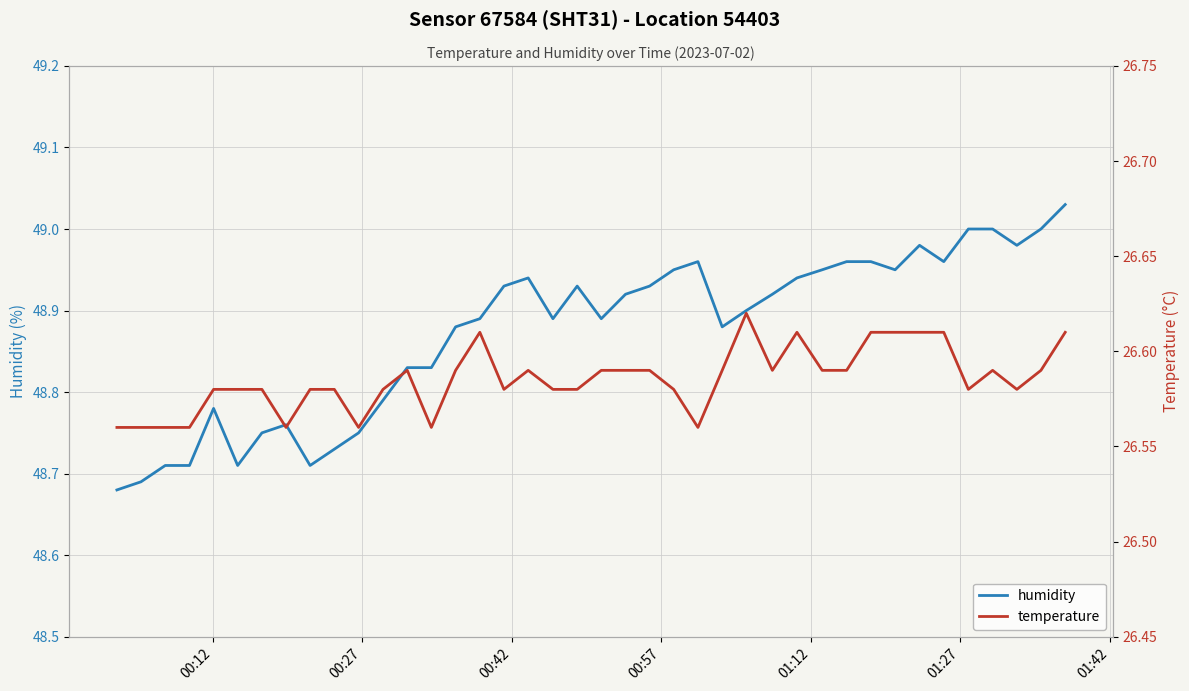

Reading left to right, extract all data points from this chart.

humidity: 48.7	48.7	48.7	48.7	48.8	48.7	48.8	48.8	48.7	48.7	48.8	48.8	48.8	48.8	48.9	48.9	48.9	48.9	48.9	48.9	48.9	48.9	48.9	49.0	49.0	48.9	48.9	48.9	48.9	49.0	49.0	49.0	49.0	49.0	49.0	49.0	49.0	49.0	49.0	49.0
temperature: 26.6	26.6	26.6	26.6	26.6	26.6	26.6	26.6	26.6	26.6	26.6	26.6	26.6	26.6	26.6	26.6	26.6	26.6	26.6	26.6	26.6	26.6	26.6	26.6	26.6	26.6	26.6	26.6	26.6	26.6	26.6	26.6	26.6	26.6	26.6	26.6	26.6	26.6	26.6	26.6